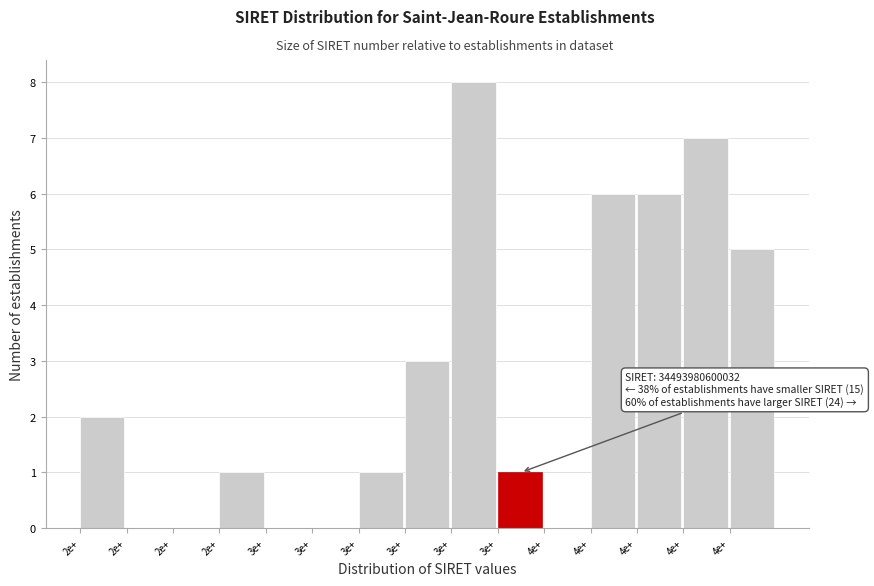

Count the number of categories in the chart.

15